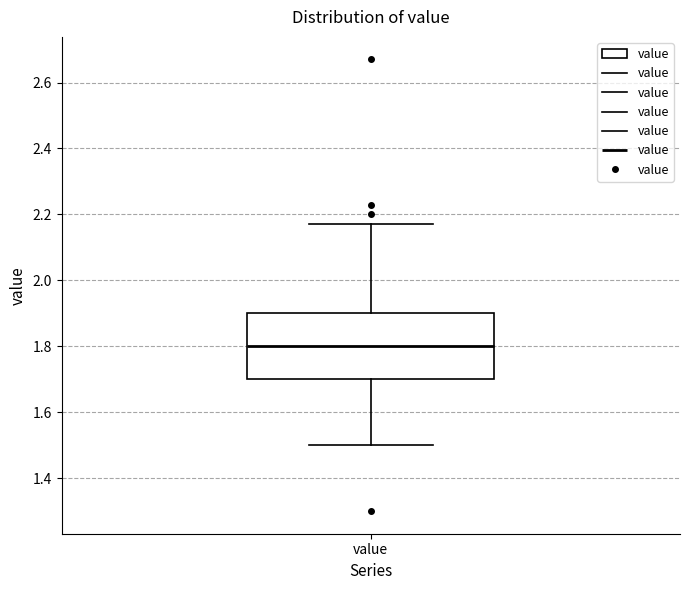

Transcribe this box plot: give where the median line is, the range the box spans, and where the two whiskers end, as read against the y-axis. The values are not printed on the chart, so give them approximately, as read against the axis.

median 1.80, box 1.70 to 1.90, whiskers 1.50 to 2.18